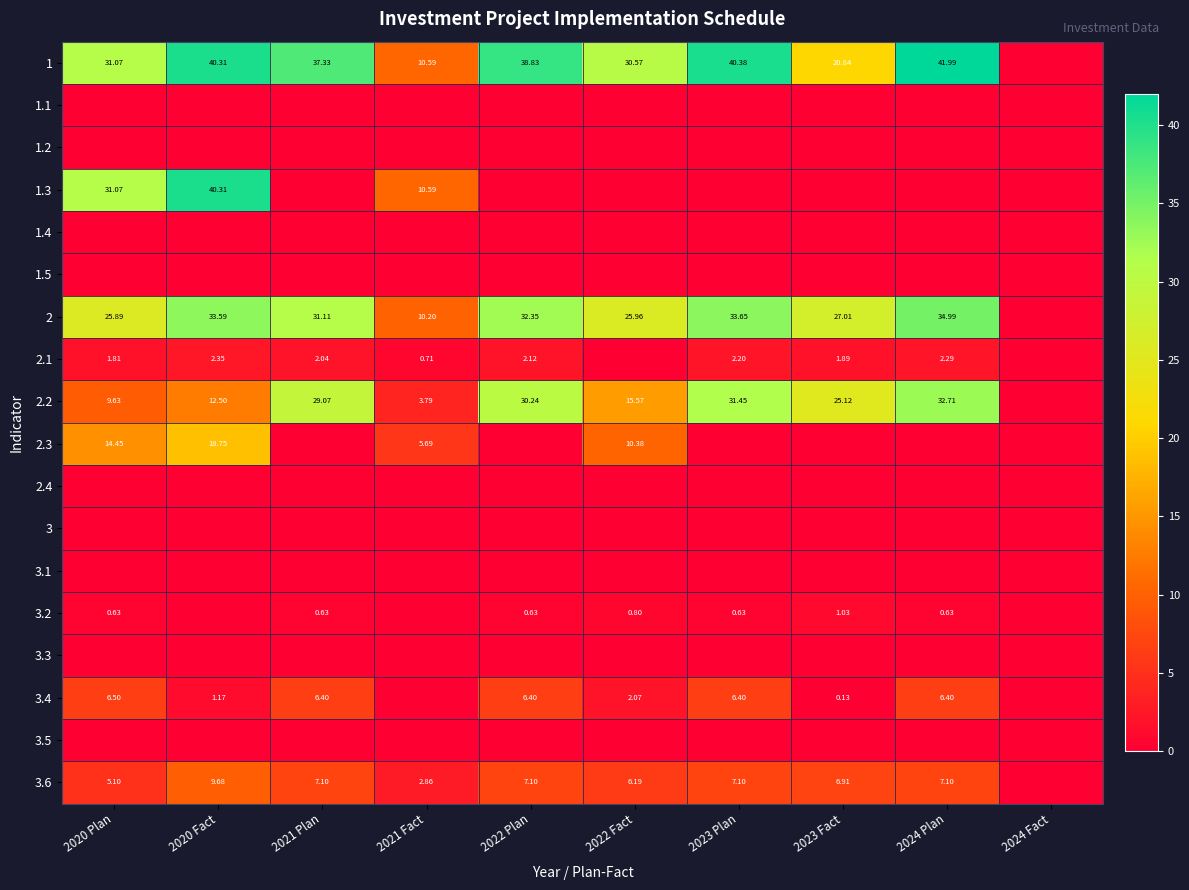

At which category is the sum across all series the highest?

2020 Fact